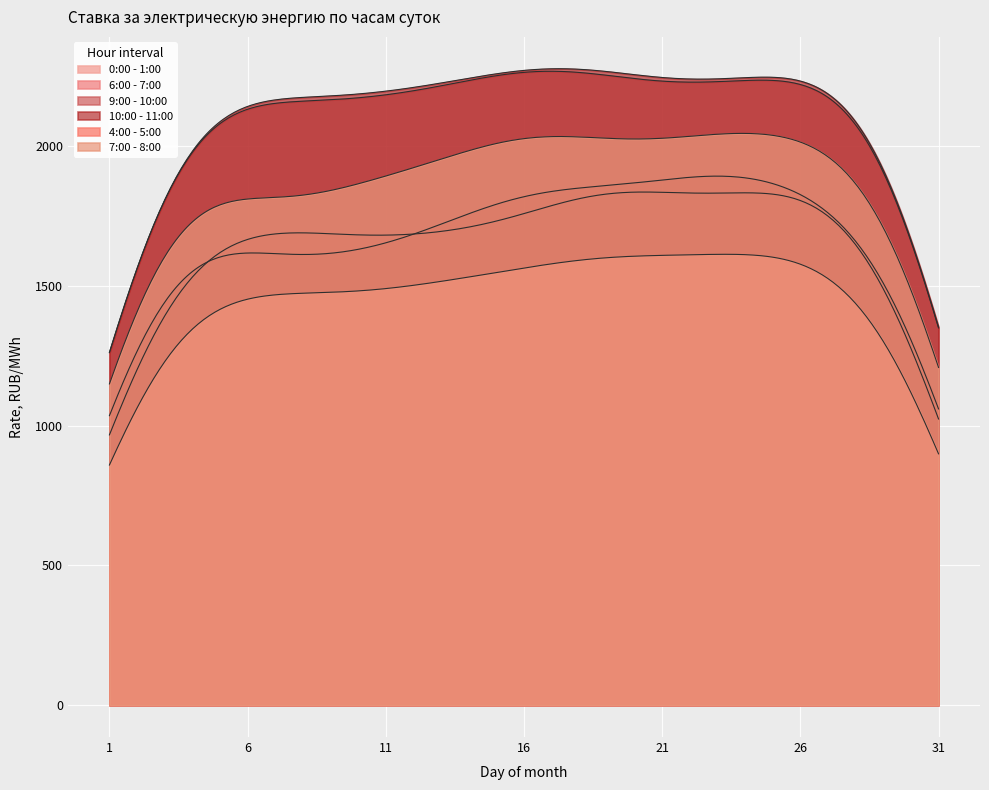

Which series changed the most between 6 and 31?

7:00 - 8:00